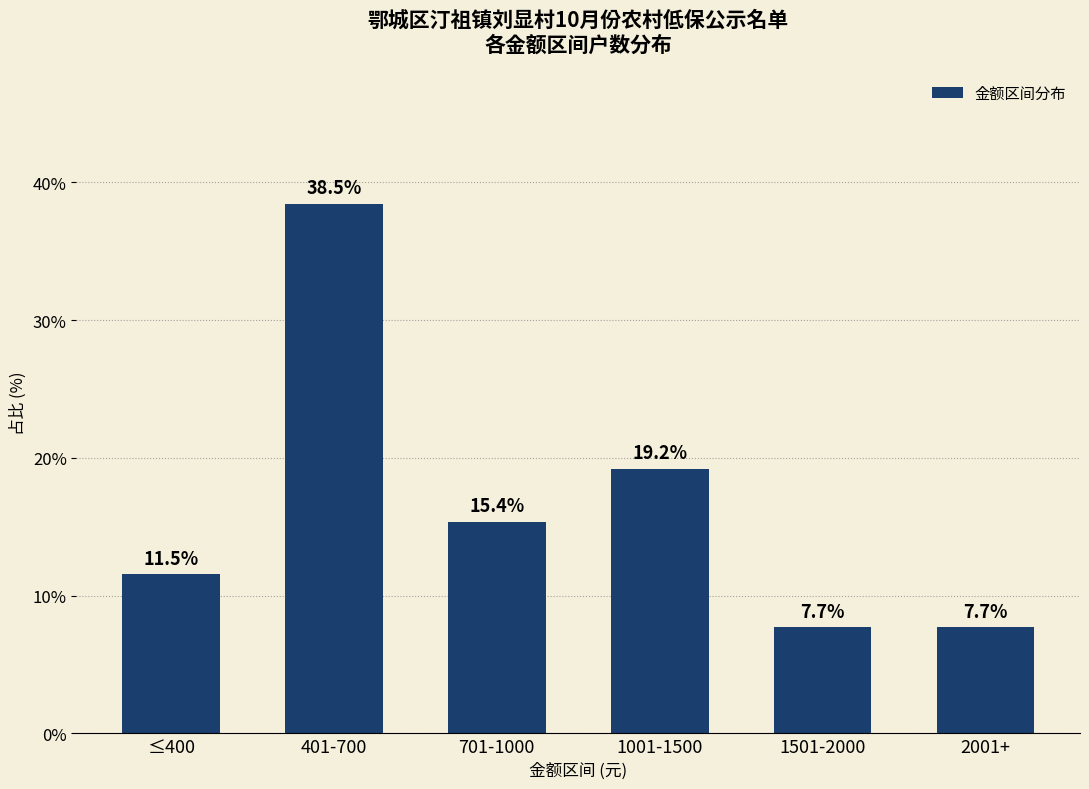

At which label is the value closest to 23?

1001-1500